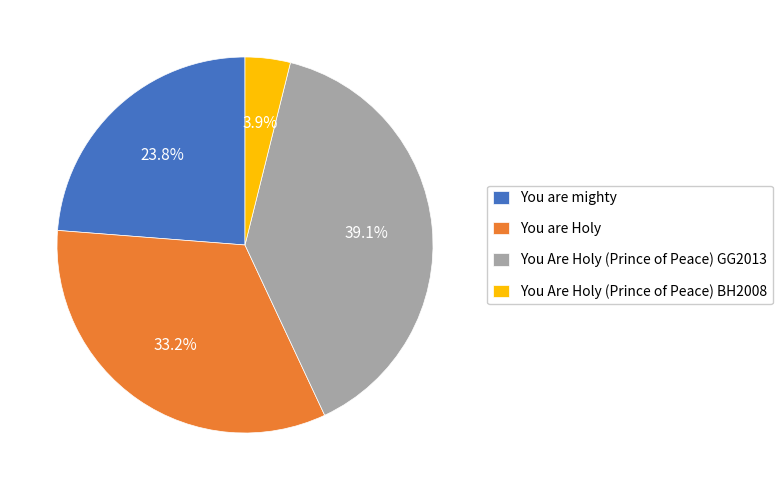

Approximately how many times larger is the value at You Are Holy (Prince of Peace) BH2008 compared to You Are Holy (Prince of Peace) GG2013?

0.1